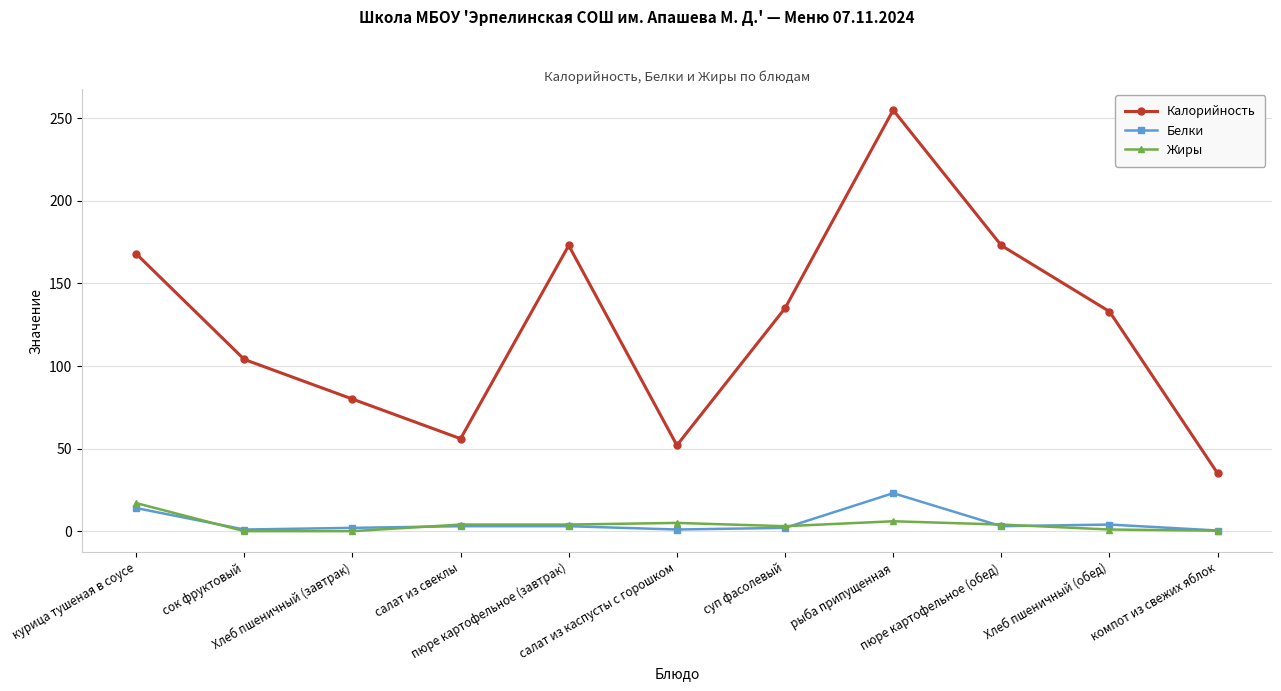

True or false: Калорийность and Белки intersect in this chart.

False